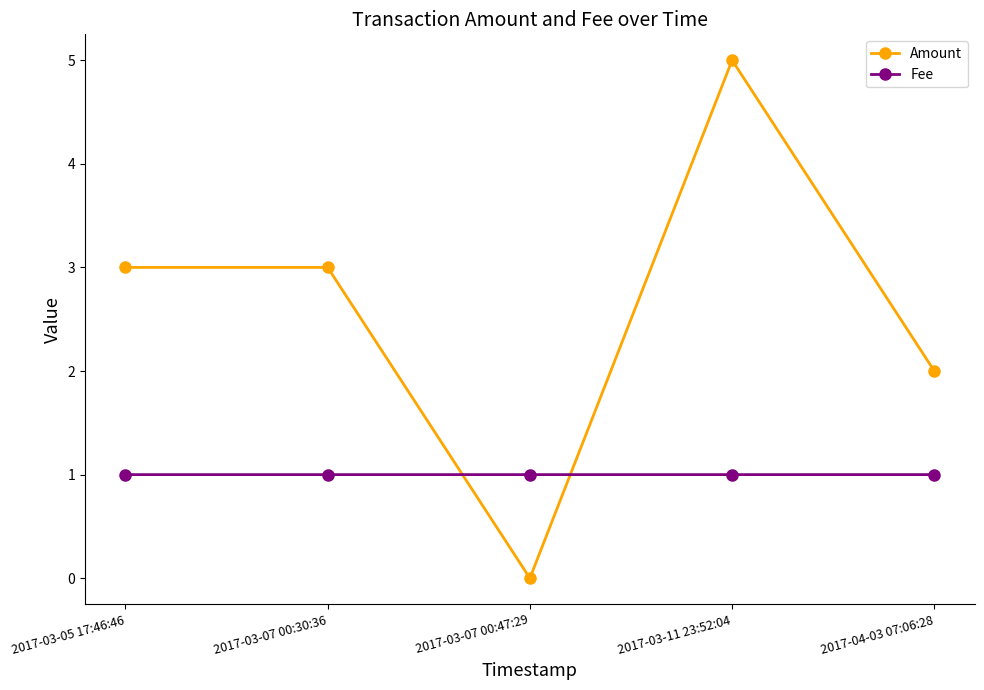

What are all the series names shown in the legend?

Amount, Fee